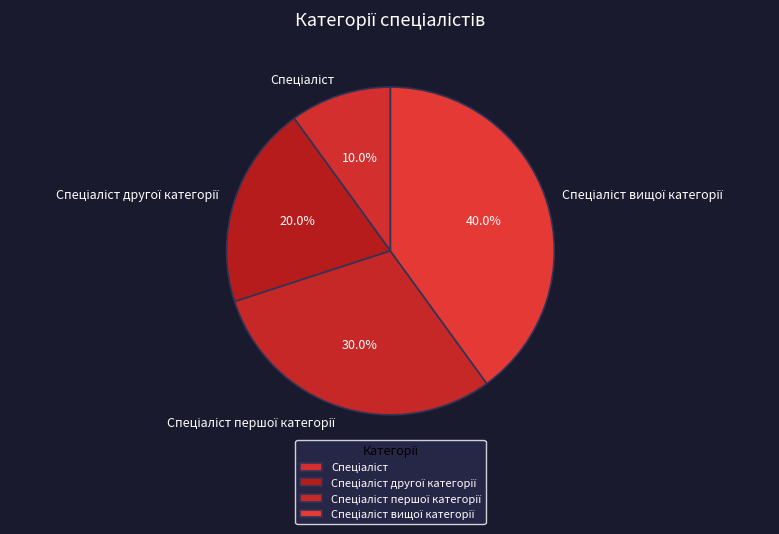

Is there a majority slice in this chart?

No